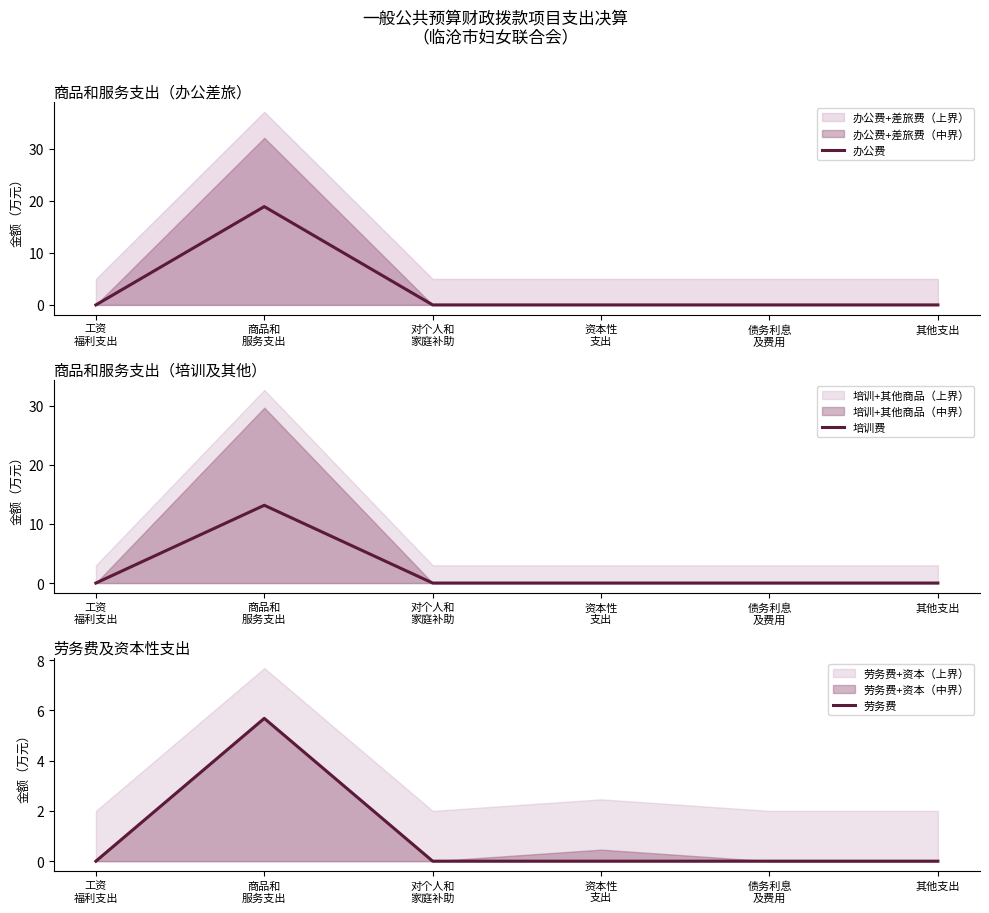

How many 劳务费 values are between 0 and 1?

5